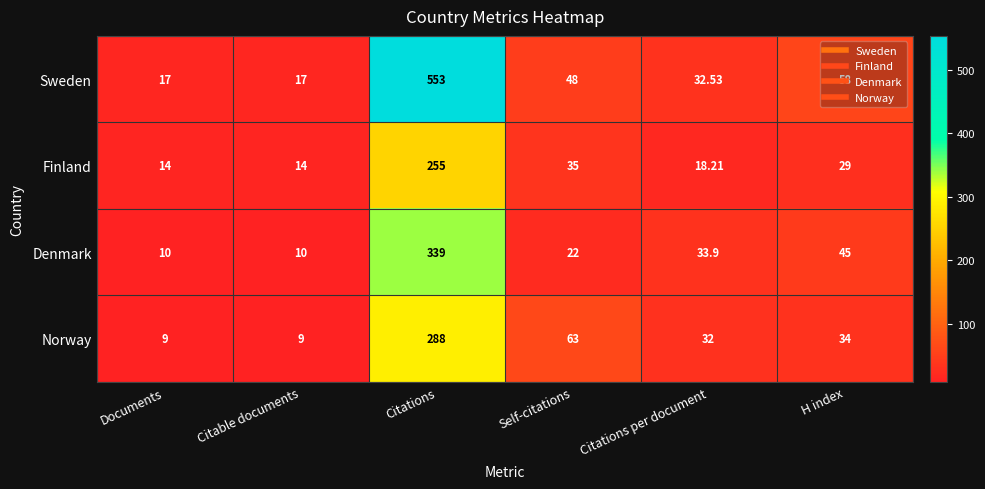

Where does the Denmark series first go above 33?

Citations